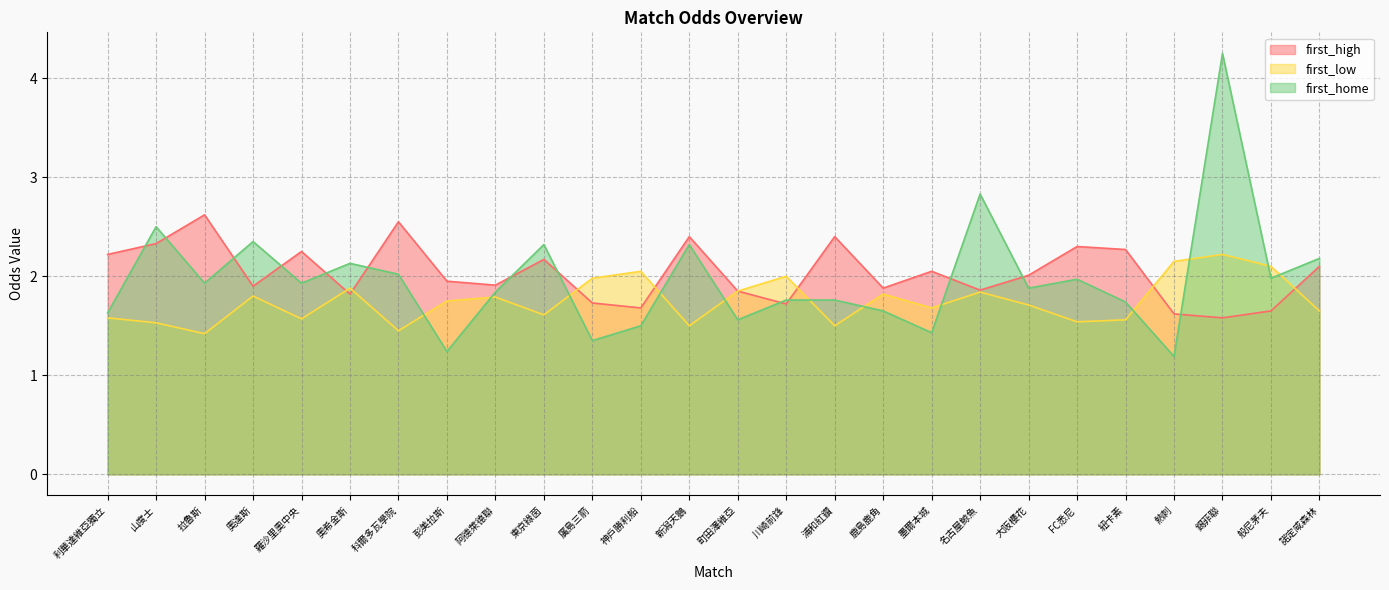

At which category is the sum across all series the highest?

錫菲聯